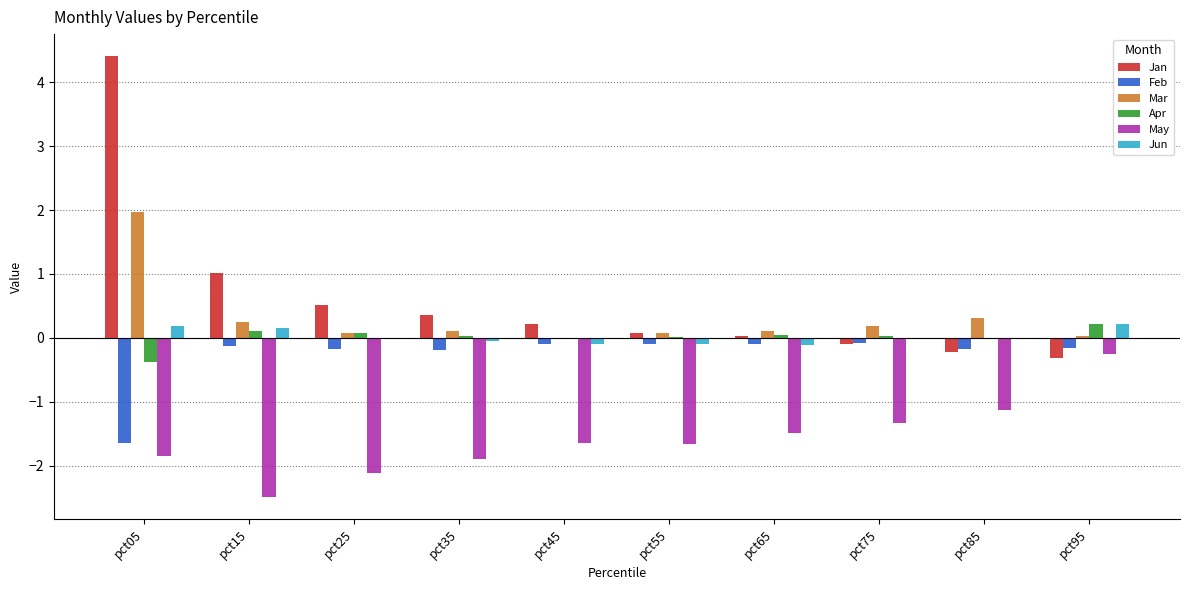

Where does the May series first go above -1?

pct95